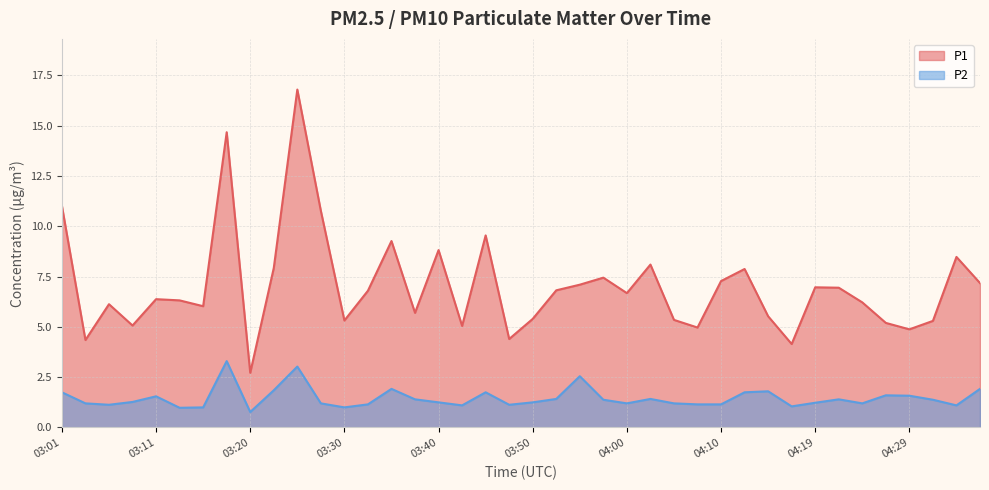

Rank the series at 04:17 from highest to lowest value.

P1, P2